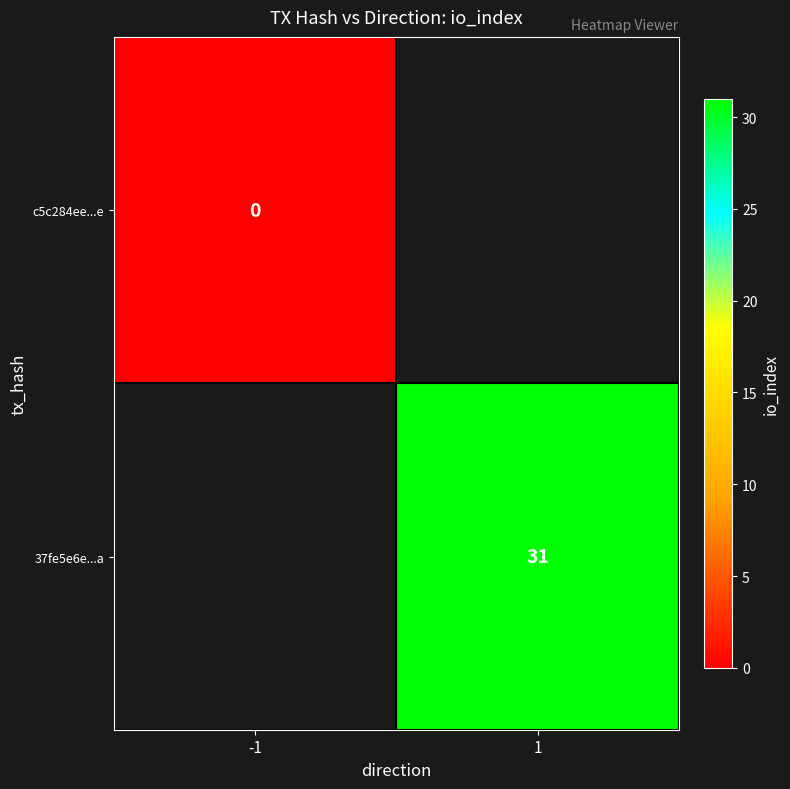

The value of 37fe5e6e...a at 1 is 21.4. True or false?

False